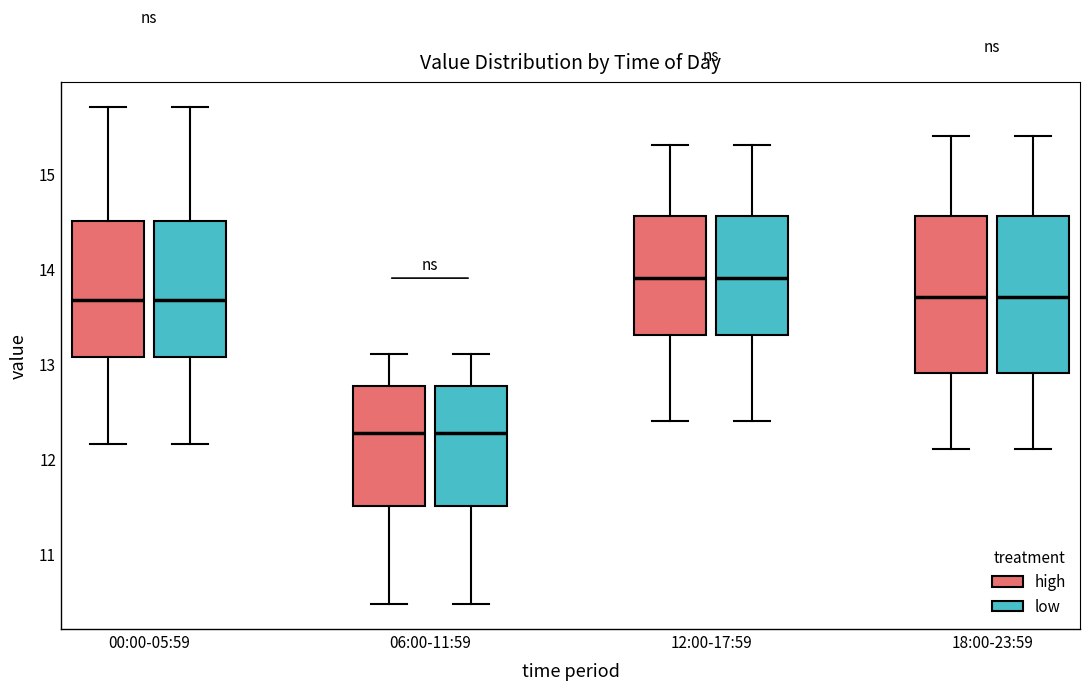

Reading left to right, read every box against the y-axis: the position of its median line, the range the box covers, and the ends of its whiskers. The values are not printed on the chart, so give them approximately, as read against the axis.

00:00-05:59 (high): median 13.7, box 13.1 to 14.5, whiskers 12.2 to 15.7
00:00-05:59 (low): median 13.7, box 13.1 to 14.5, whiskers 12.2 to 15.7
06:00-11:59 (high): median 12.3, box 11.5 to 12.8, whiskers 10.5 to 13.1
06:00-11:59 (low): median 12.3, box 11.5 to 12.8, whiskers 10.5 to 13.1
12:00-17:59 (high): median 13.9, box 13.3 to 14.6, whiskers 12.4 to 15.3
12:00-17:59 (low): median 13.9, box 13.3 to 14.6, whiskers 12.4 to 15.3
18:00-23:59 (high): median 13.7, box 12.9 to 14.6, whiskers 12.1 to 15.4
18:00-23:59 (low): median 13.7, box 12.9 to 14.6, whiskers 12.1 to 15.4